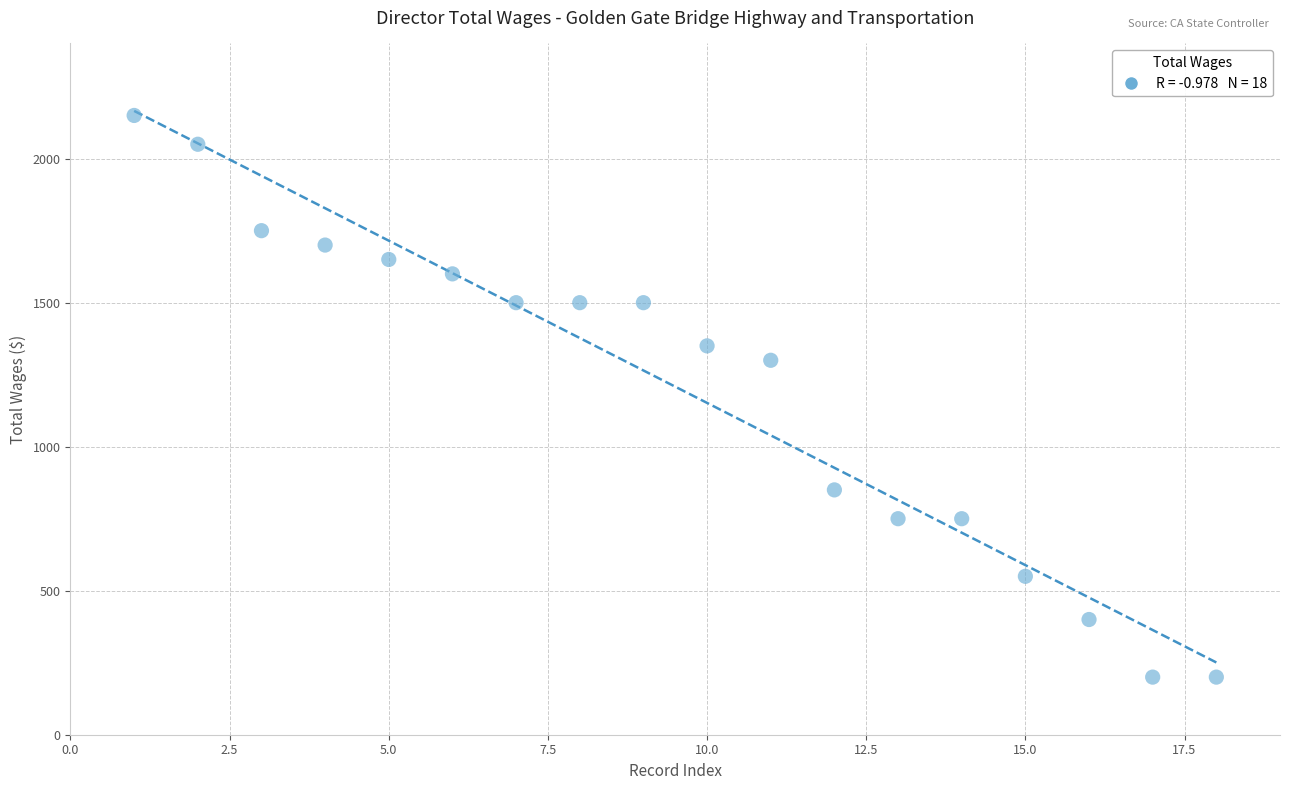

What is the range of X values (max minus min)?

17